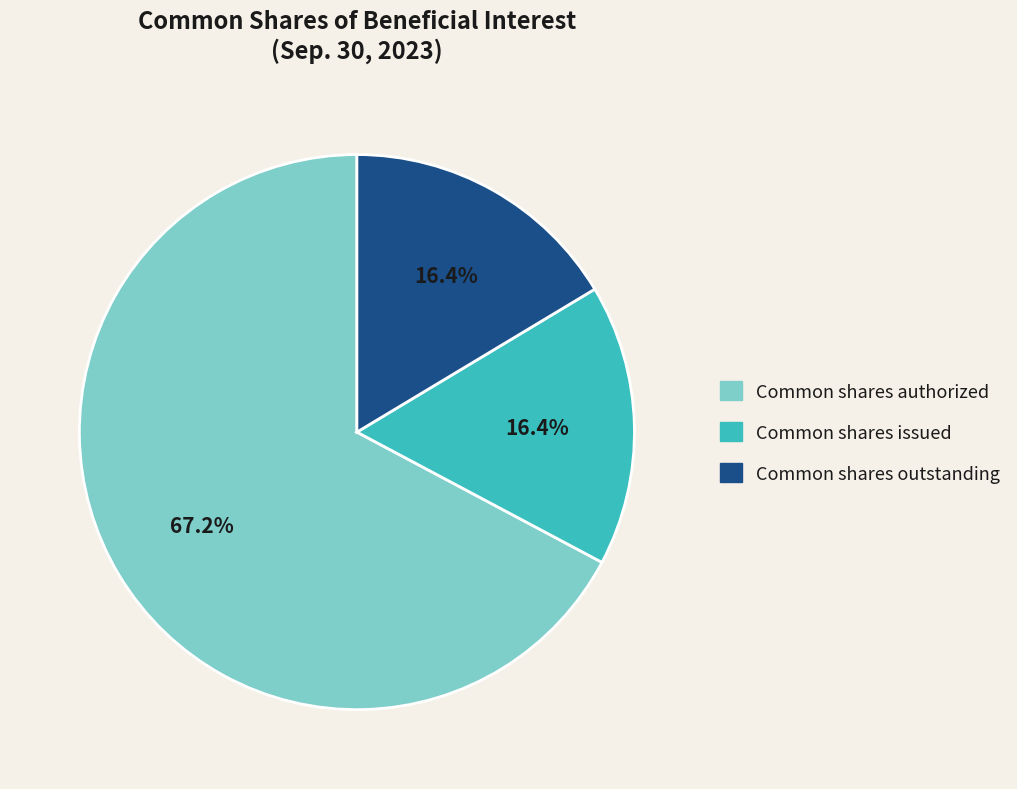

Do Common shares outstanding and Common shares issued together represent more than half of the pie?

No